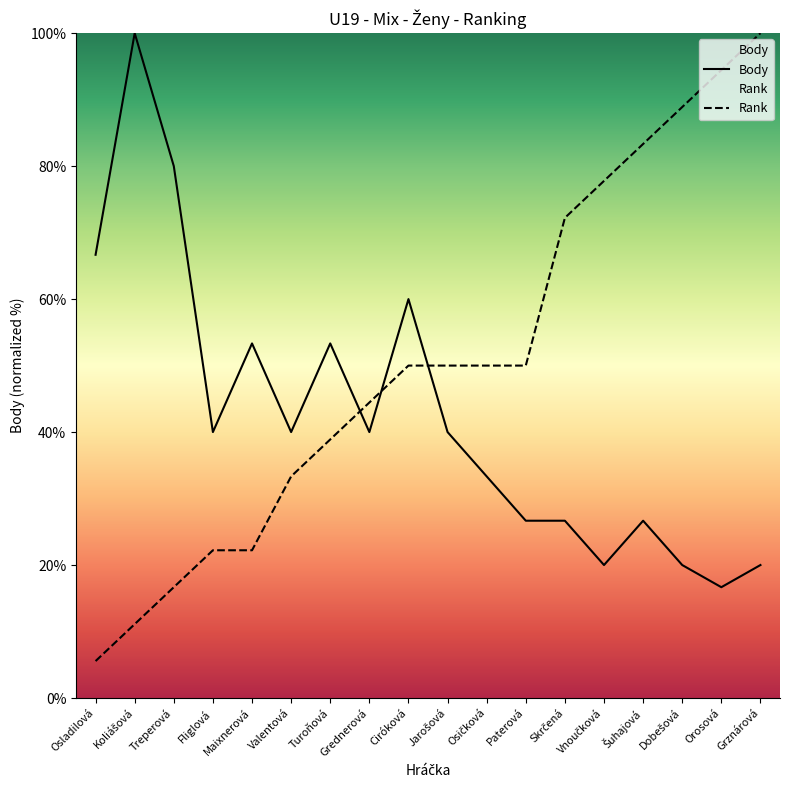

Reading left to right, extract all data points from this chart.

Body: Osladilová=66.7	Koliášová=100.0	Treperová=80.0	Fliglová=40.0	Maixnerová=53.3	Valentová=40.0	Turoňová=53.3	Grednerová=40.0	Ciróková=60.0	Jarošová=40.0	Osičková=33.3	Paterová=26.7	Skrčená=26.7	Vnoučková=20.0	Šuhajová=26.7	Dobešová=20.0	Orosová=16.7	Grznárová=20.0
Rank: Osladilová=5.6	Koliášová=11.1	Treperová=16.7	Fliglová=22.2	Maixnerová=22.2	Valentová=33.3	Turoňová=38.9	Grednerová=44.4	Ciróková=50.0	Jarošová=50.0	Osičková=50.0	Paterová=50.0	Skrčená=72.2	Vnoučková=77.8	Šuhajová=83.3	Dobešová=88.9	Orosová=94.4	Grznárová=100.0